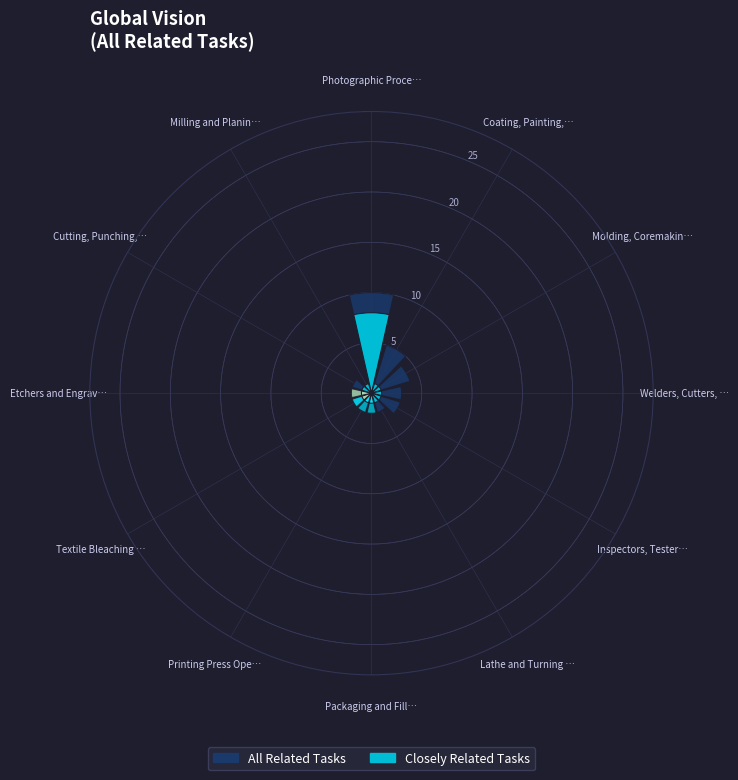

How many segments does this pie chart have?

12